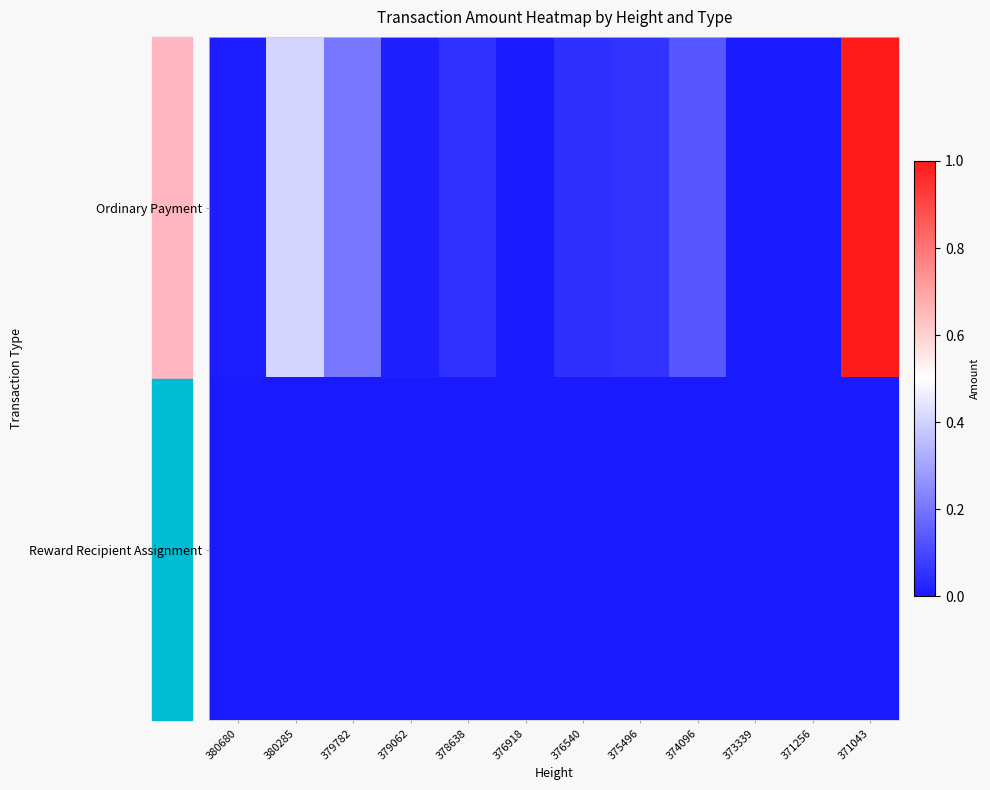

Which series has the widest spread of values?

Ordinary Payment